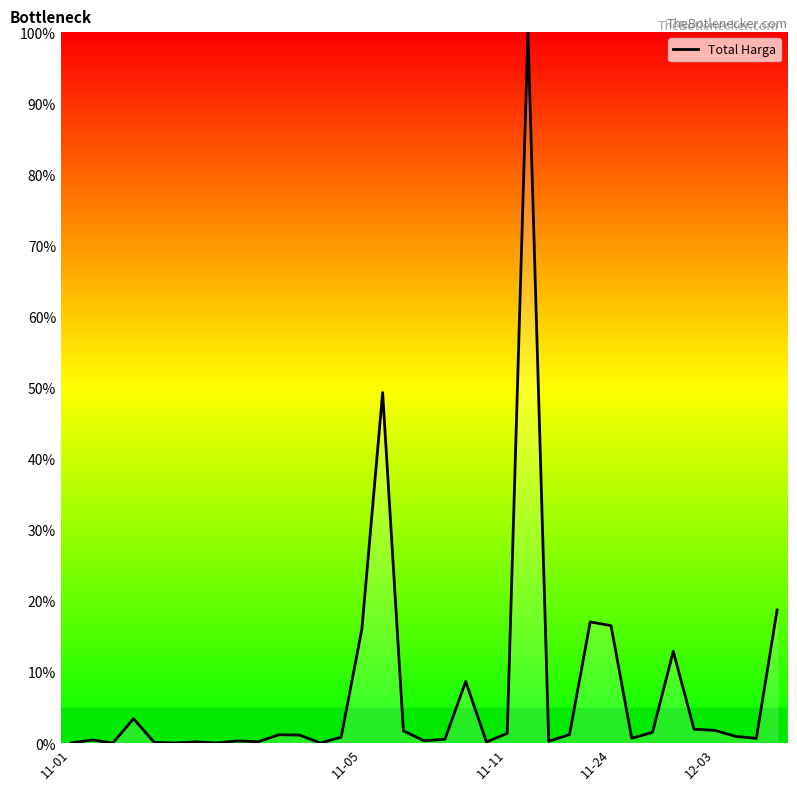

What is the greatest value displayed?

100.0